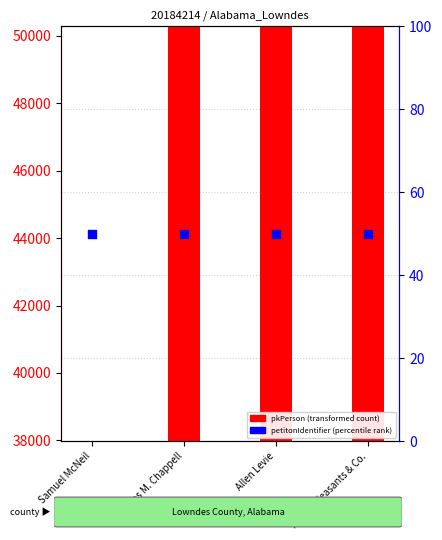

Is the value of pkPerson (transformed count) at Thomas M. Chappell greater than the value of petitonIdentifier (percentile rank) at Samuel McNeil?

Yes